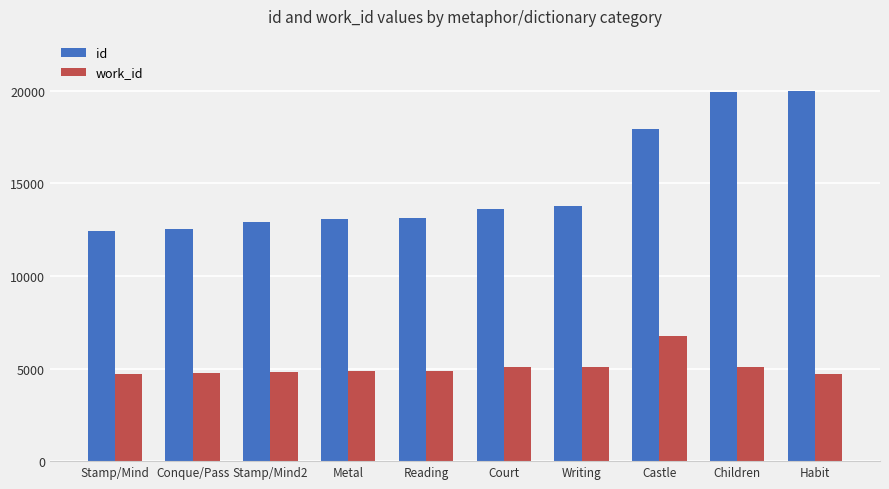

Which series has the widest spread of values?

id